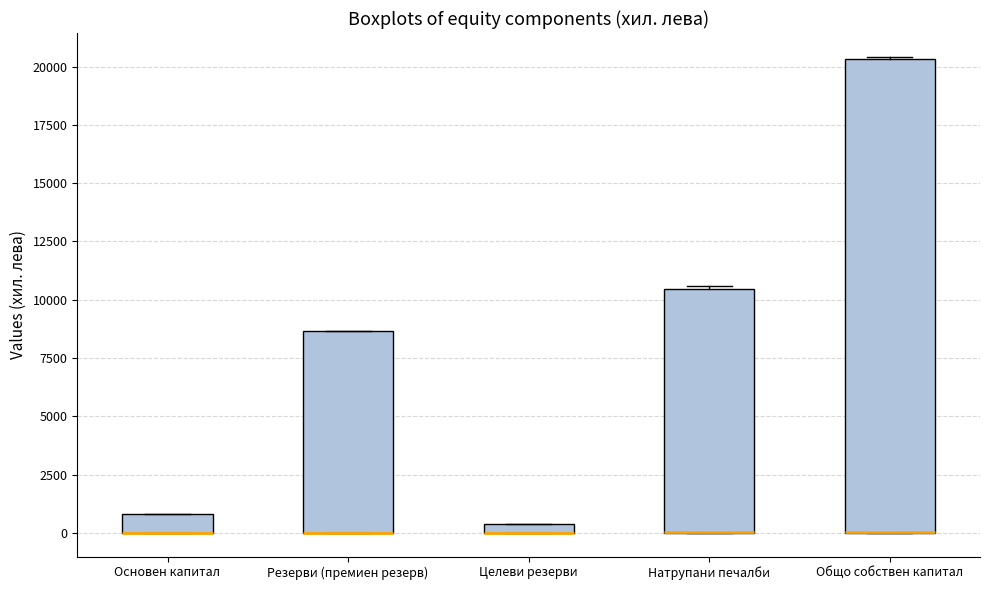

Where is the lower edge of the box for Основен капитал on the y-axis? The values are not printed on the chart, so give them approximately, as read against the axis.

0